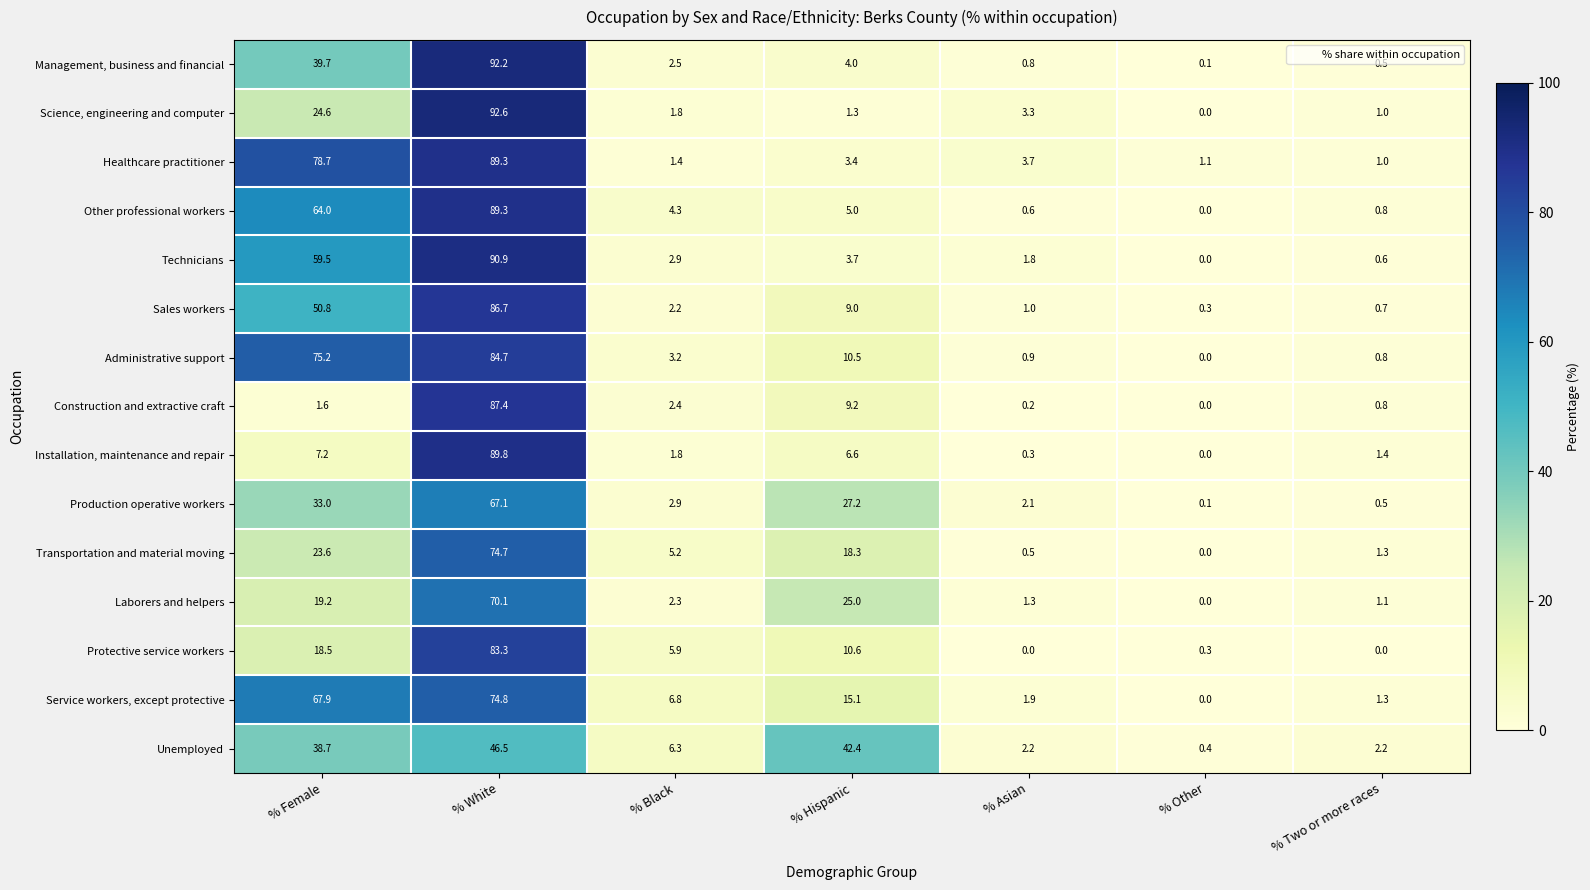

Between % White and % Two or more races, which series saw the biggest shift?

Management, business and financial